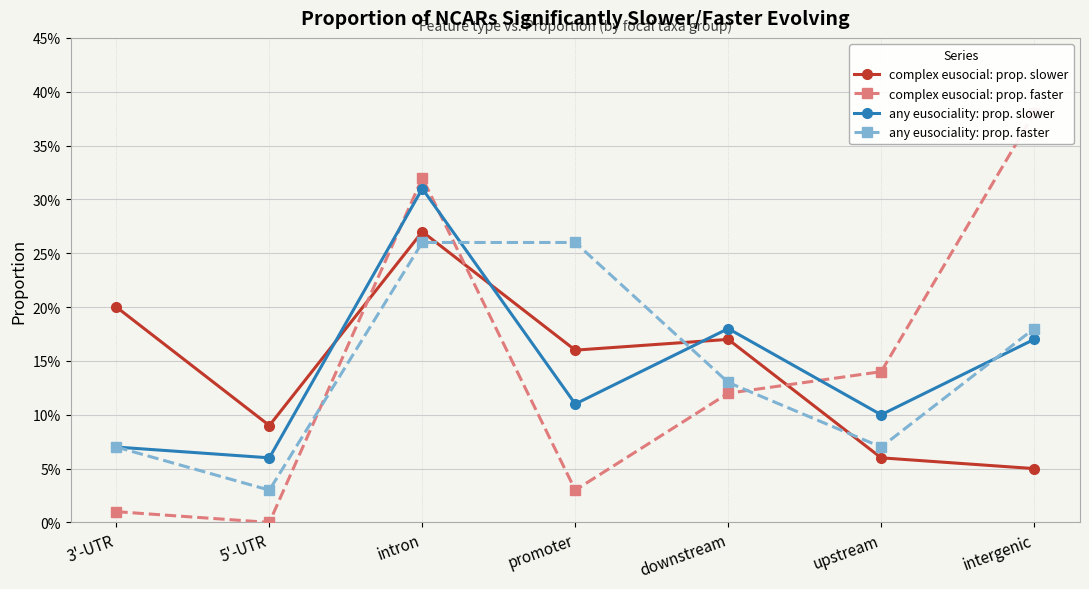

Which series has the largest range (max minus min)?

complex eusocial: prop. faster